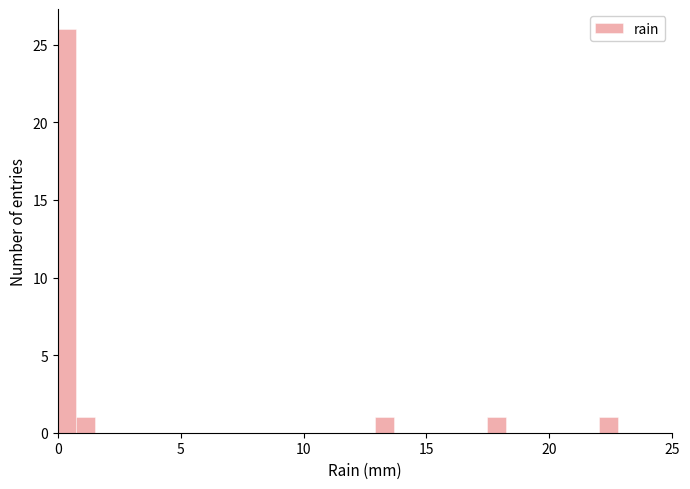

Around what value on the x-axis is the tallest bar? Give the approximate position of its centre, as read against the axis.

0.5